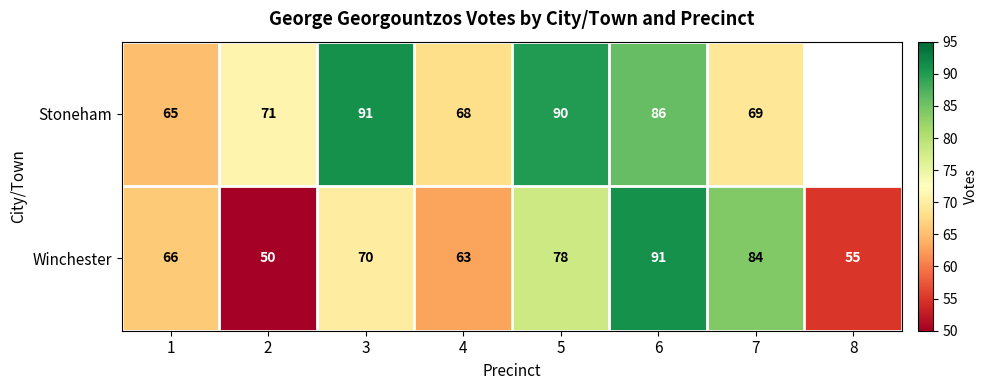

List the labels in order of Winchester value, smallest first.

2, 8, 4, 1, 3, 5, 7, 6